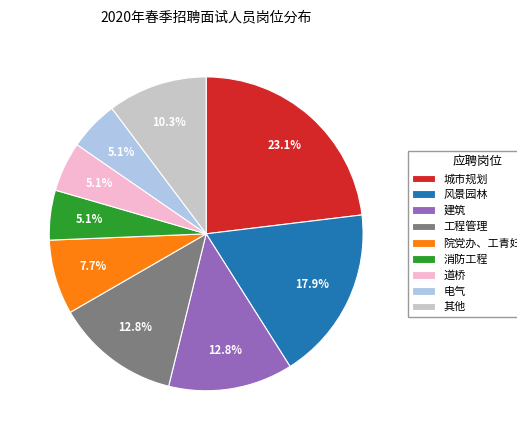

What is the largest slice in the pie chart?

城市规划